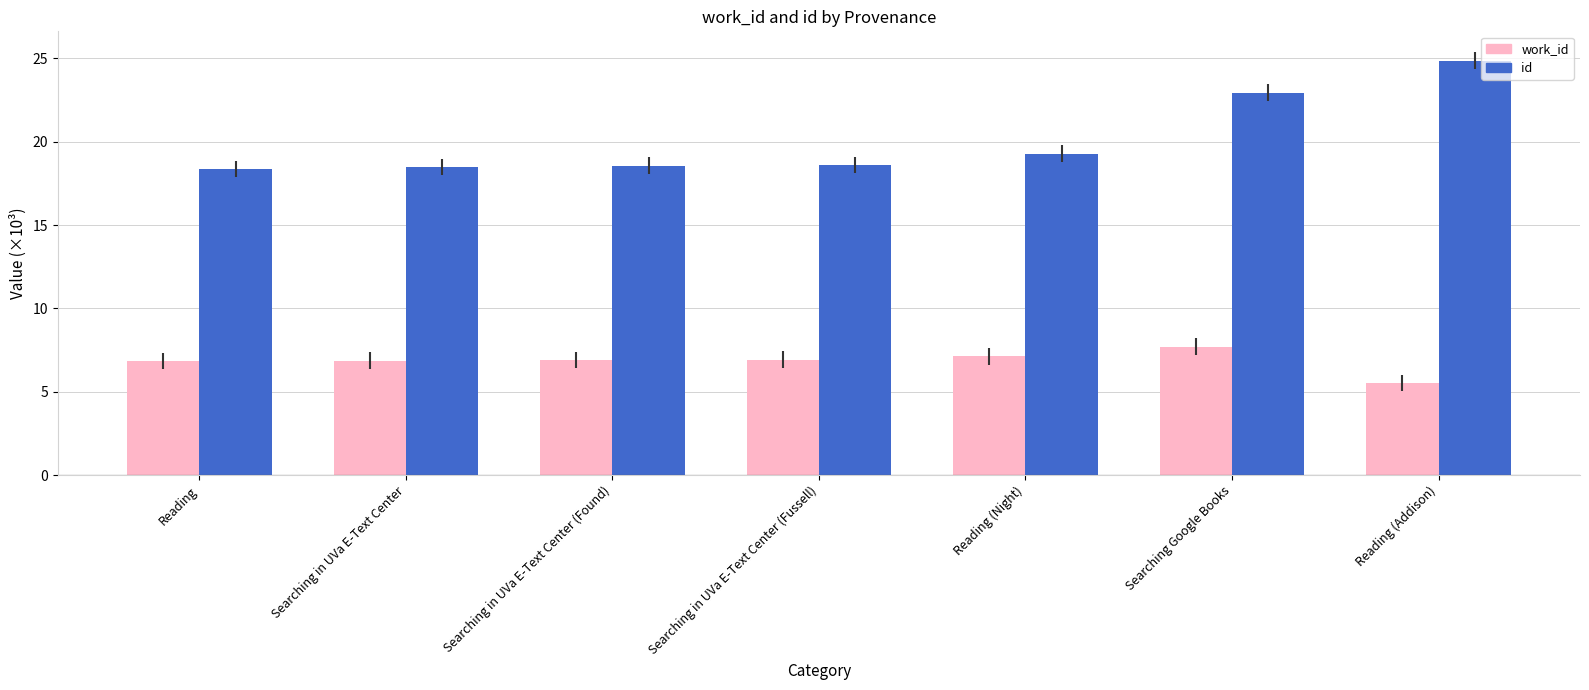

Which category has the highest value in the work_id series?

Searching Google Books